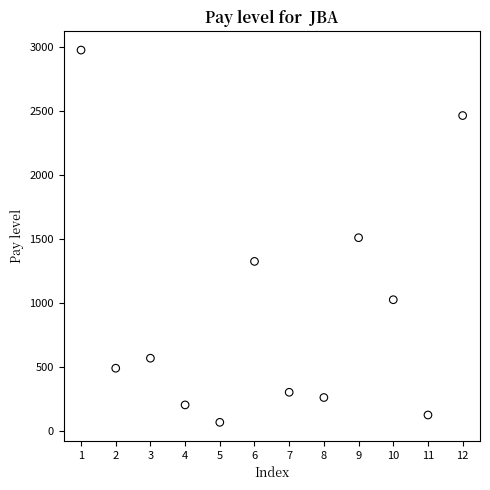

What is the range of Y values (max minus min)?

2903.7